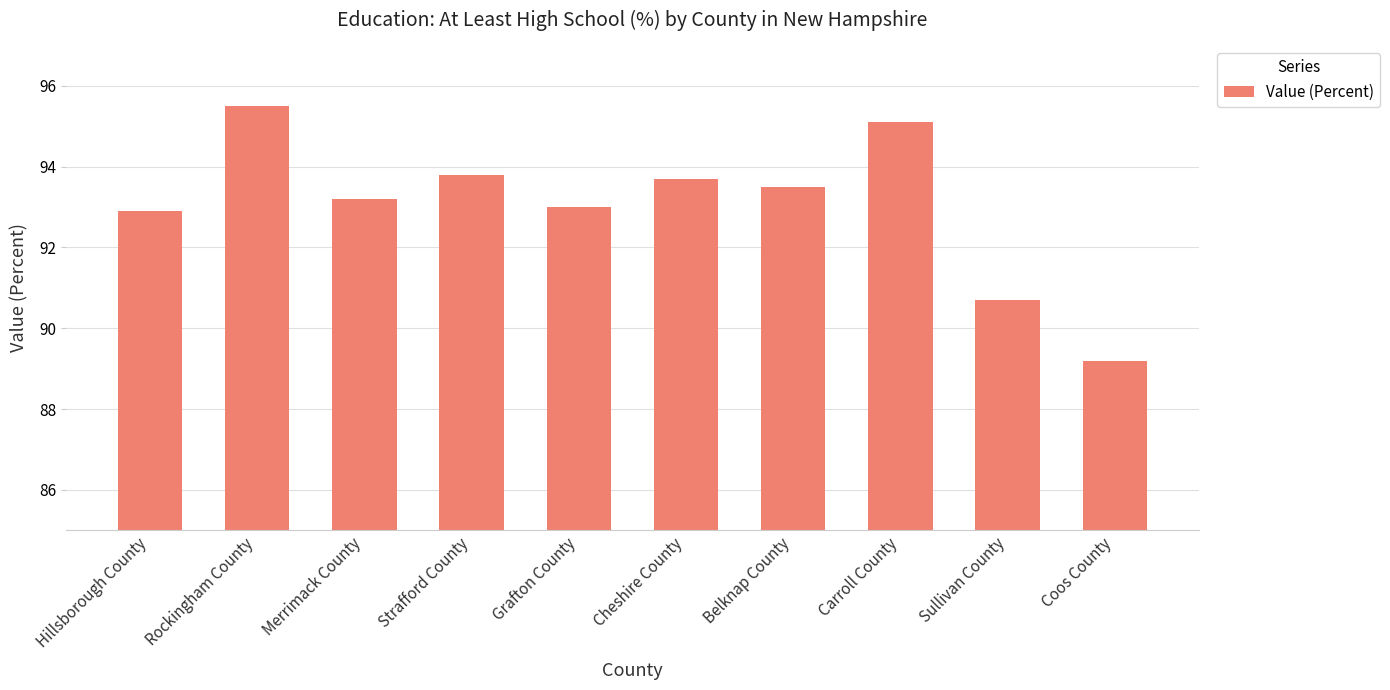

What is the difference between the values at Strafford County and Carroll County?

1.3